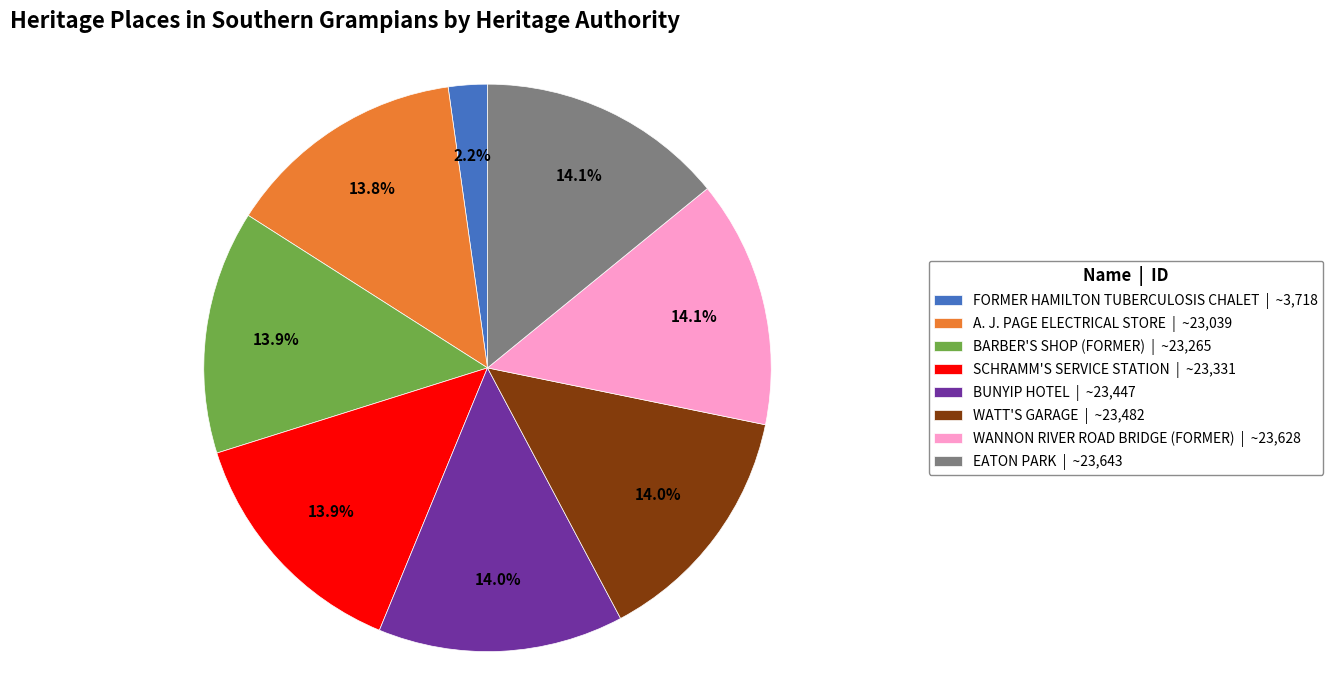

The A. J. PAGE ELECTRICAL STORE slice represents 5% of the pie. True or false?

False